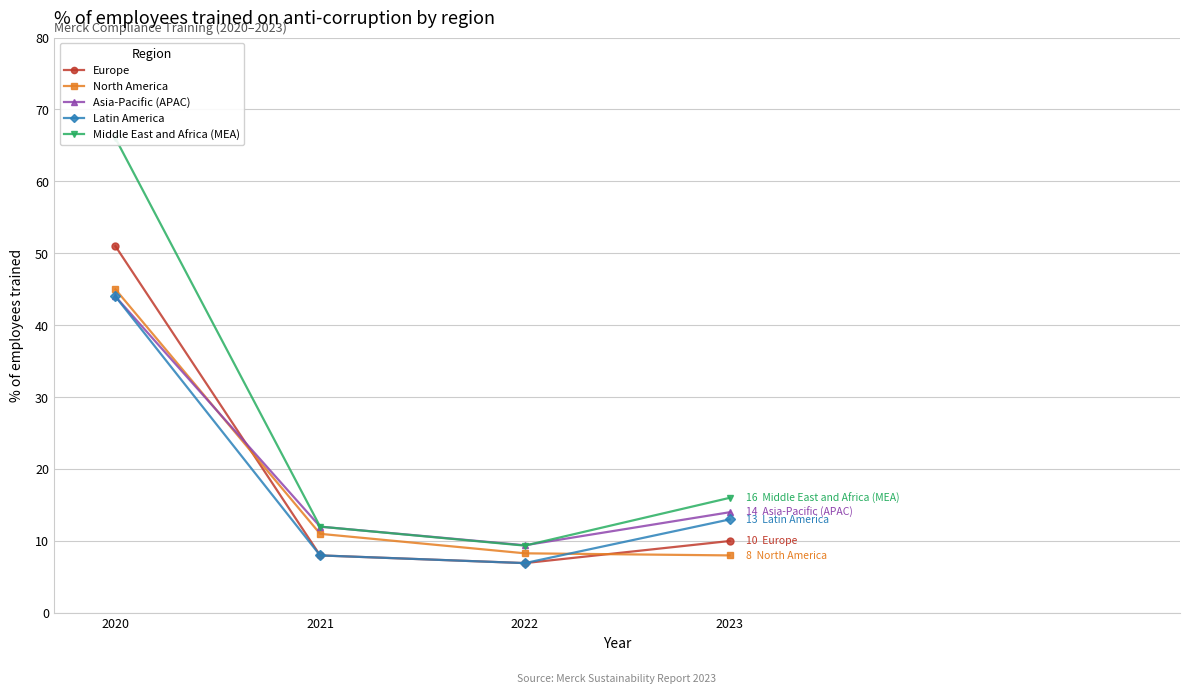

Reading left to right, transcribe all the data shown in this chart.

Europe: 51.0	8.0	6.9	10.0
North America: 45.0	11.0	8.3	8.0
Asia-Pacific (APAC): 44.0	12.0	9.4	14.0
Latin America: 44.0	8.0	6.9	13.0
Middle East and Africa (MEA): 66.0	12.0	9.4	16.0